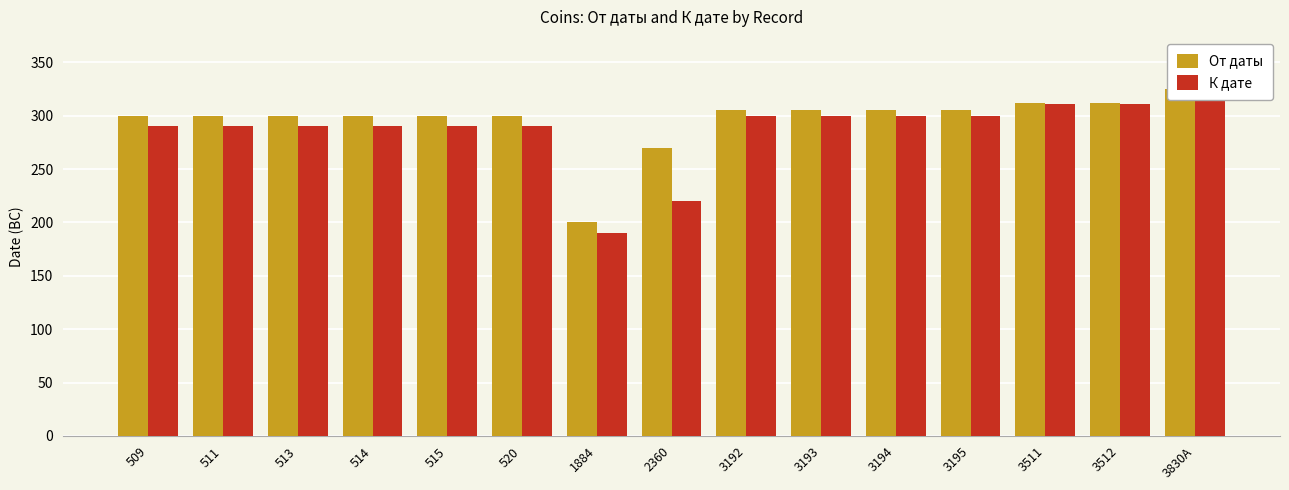

What is the average value of the От даты series?

296